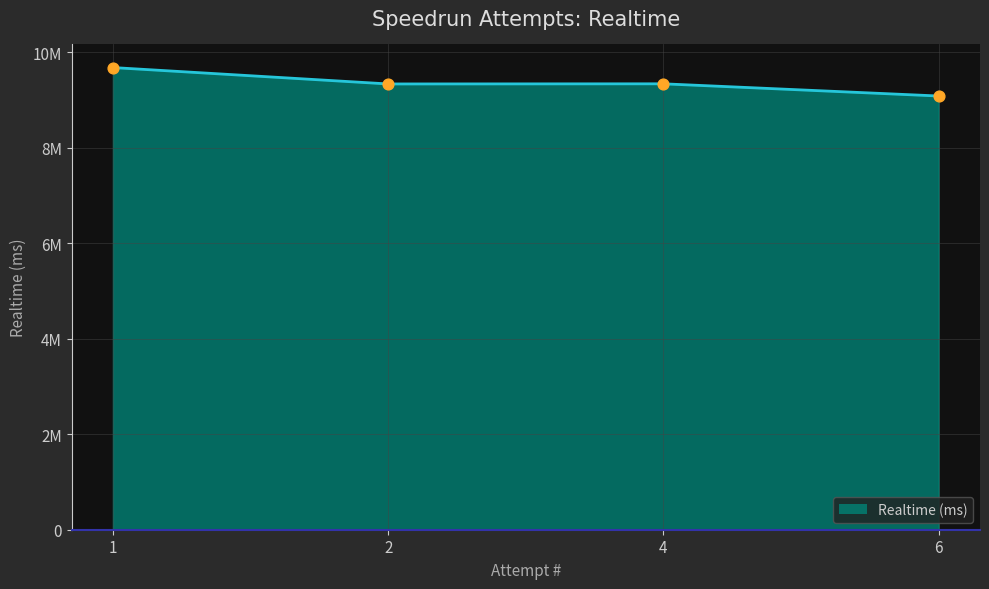

What is the change in value from 1 to 2?

-343571